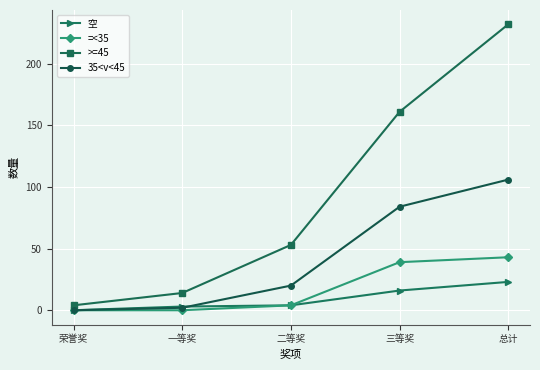

What is the sum of the >=45 values at 荣誉奖 and 三等奖?

165